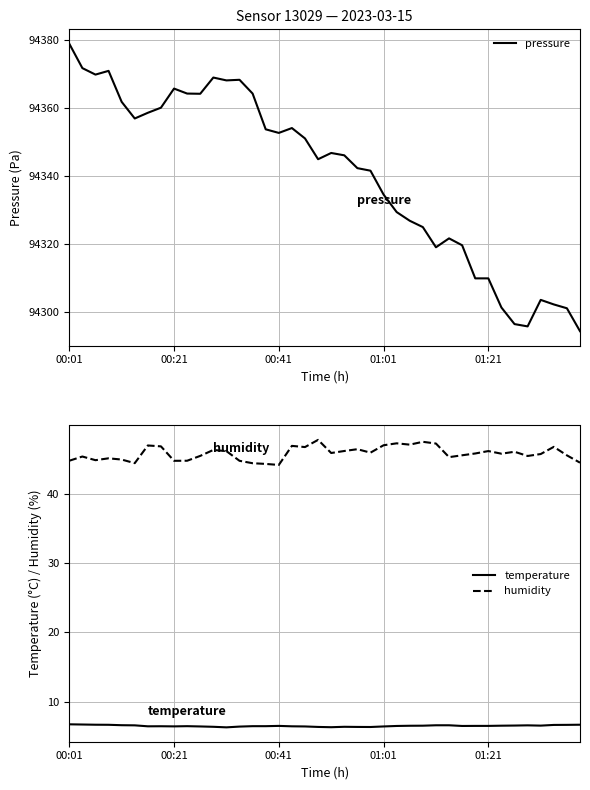

What is the maximum value for pressure?

94378.9